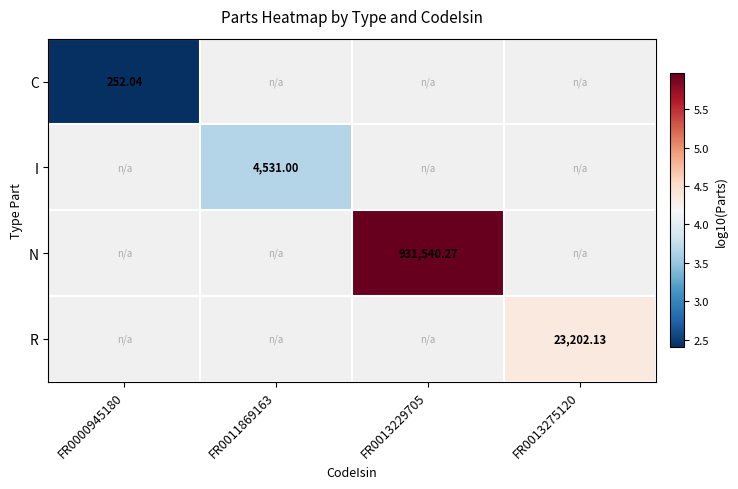

Which category has the highest value across all series?

FR0013229705